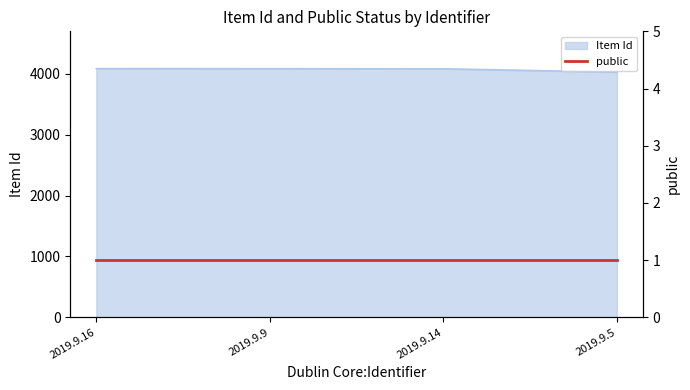

Which category has the highest value across all series?

2019.9.16